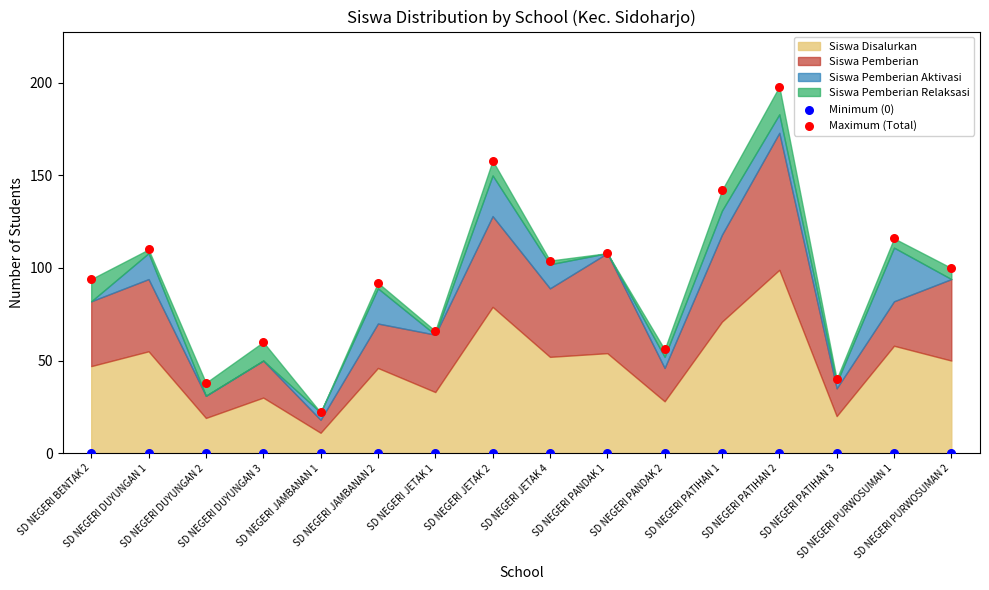

Which series contains the lowest Y value?

Minimum (0)